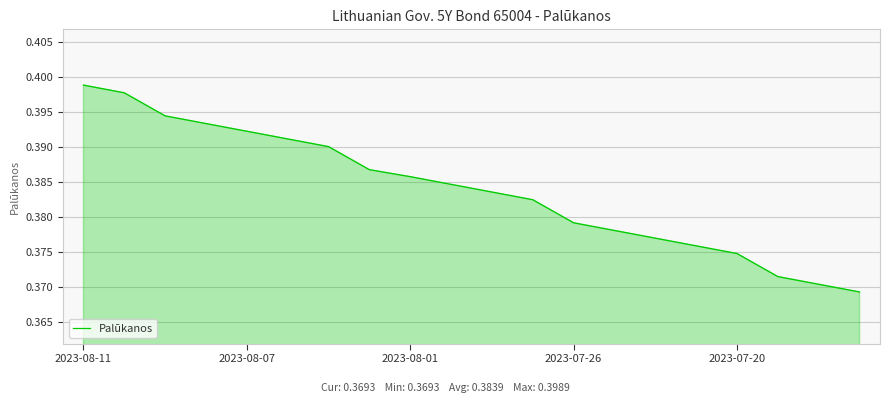

What is the greatest value displayed?

0.4